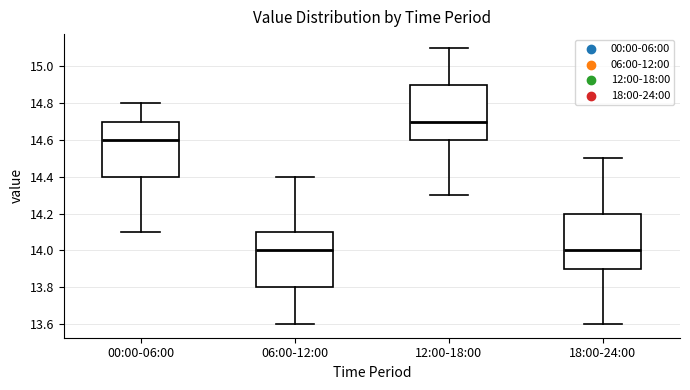

Reading left to right, read every box against the y-axis: the position of its median line, the range the box covers, and the ends of its whiskers. The values are not printed on the chart, so give them approximately, as read against the axis.

00:00-06:00: median 14.6, box 14.4 to 14.7, whiskers 14.1 to 14.8
06:00-12:00: median 14.0, box 13.8 to 14.1, whiskers 13.6 to 14.4
12:00-18:00: median 14.7, box 14.6 to 14.9, whiskers 14.3 to 15.1
18:00-24:00: median 14.0, box 13.9 to 14.2, whiskers 13.6 to 14.5